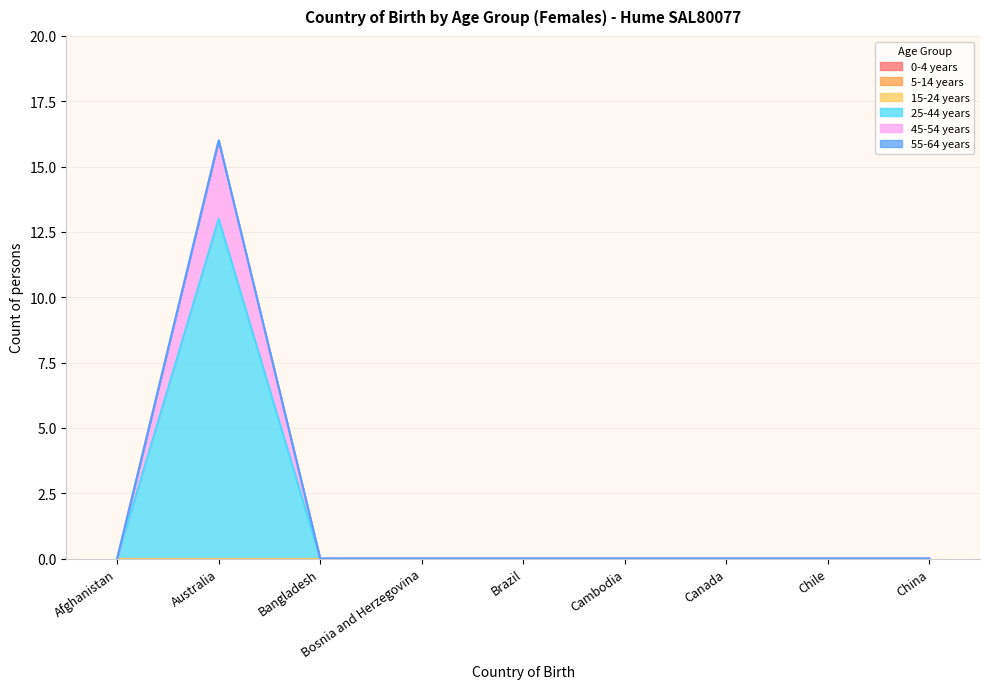

At which label does 5-14 years reach its peak?

Afghanistan